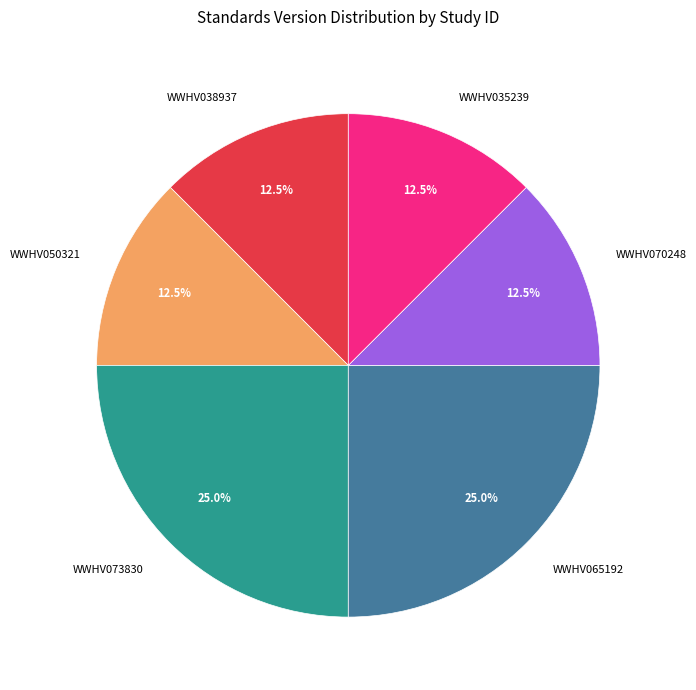

Does WWHV050321 represent more than half of the total?

No